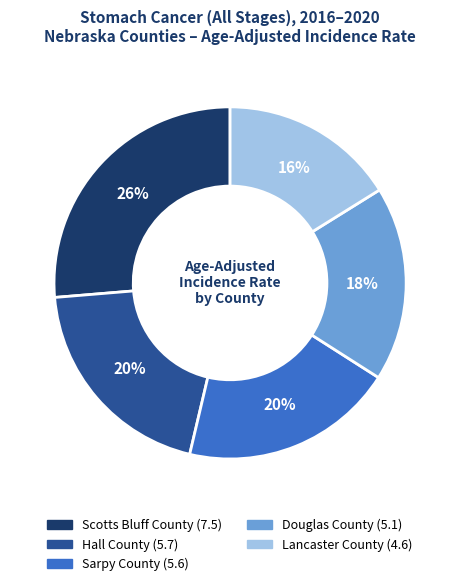

Is the sum of Scotts Bluff County and Lancaster County greater than half?

No